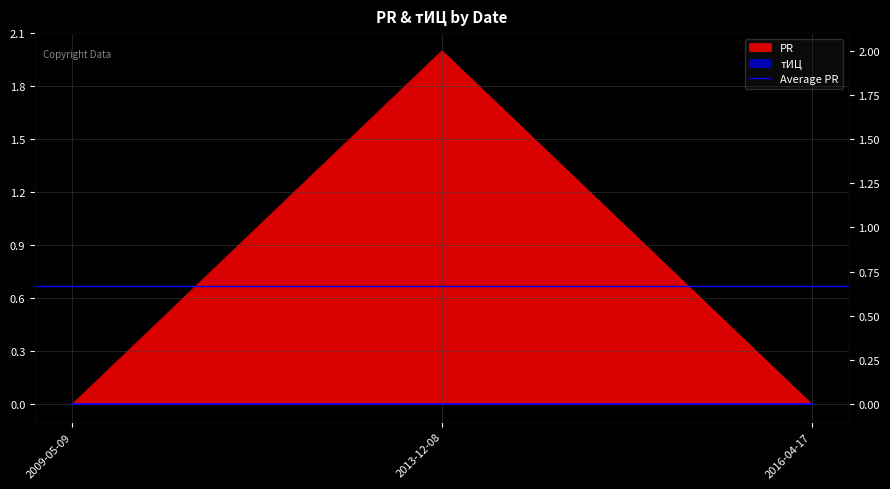

Reading left to right, list all the values displayed in this chart.

0	2	0